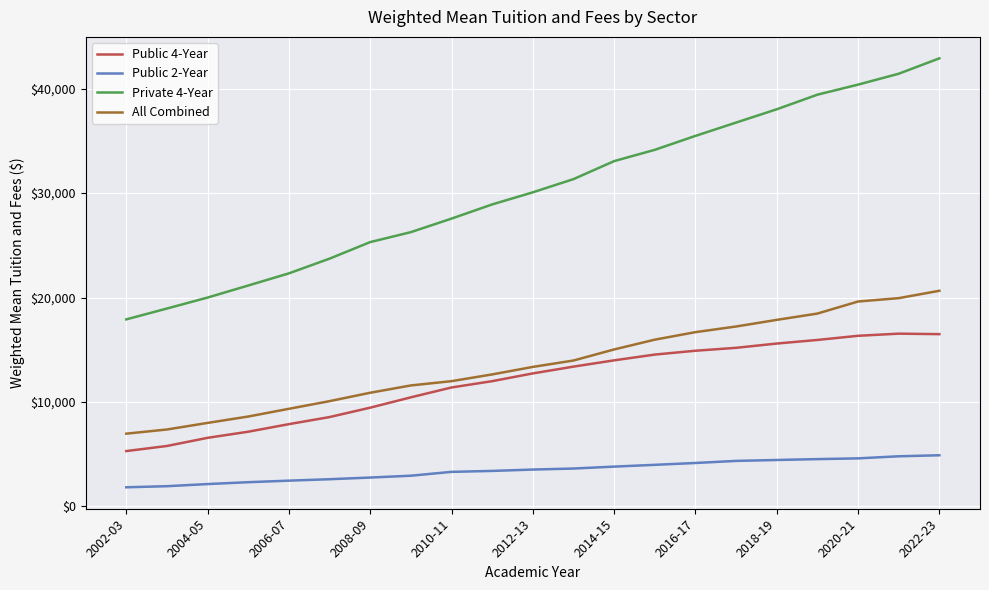

How many lines are shown in the chart?

4